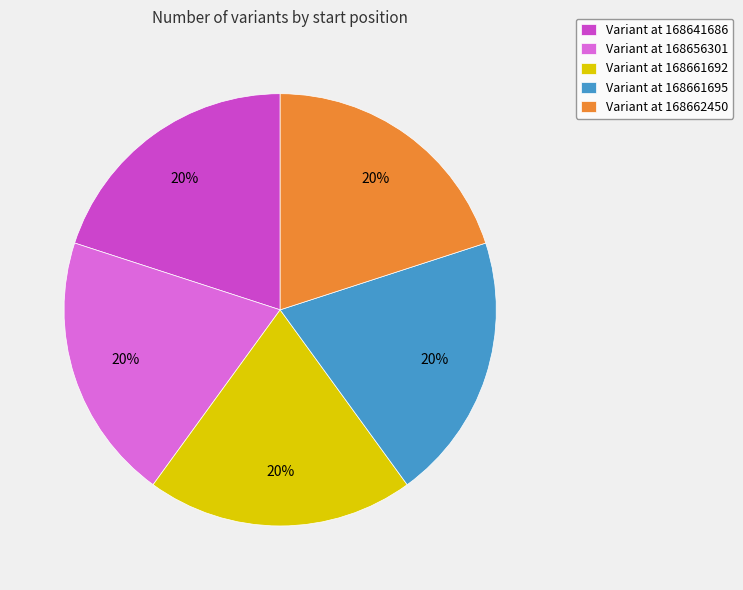

To the nearest percent, what is the average slice percentage?

20%